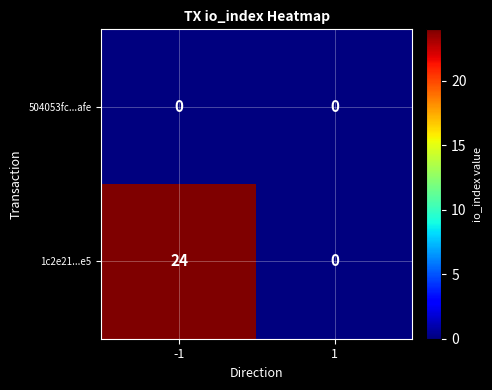

What is the greatest value displayed?

24